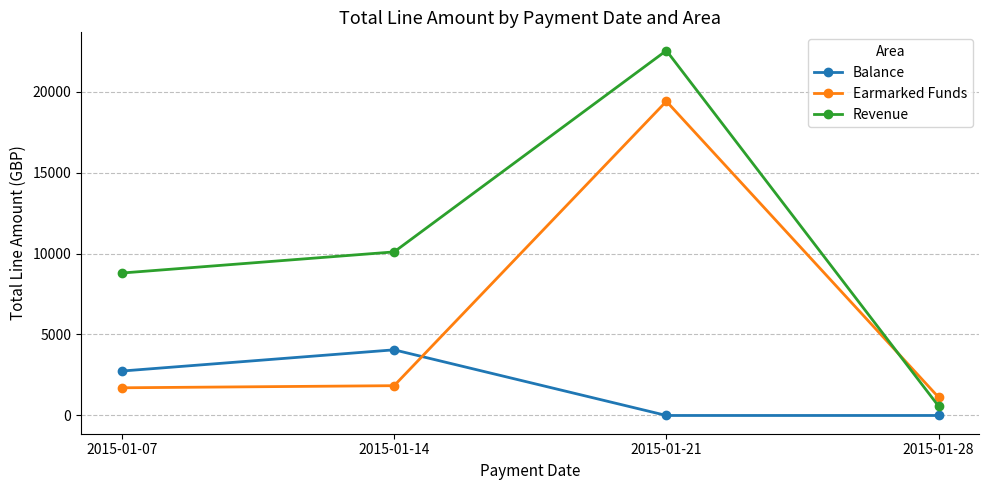

List the series in order of their overall mean, lowest first.

Balance, Earmarked Funds, Revenue